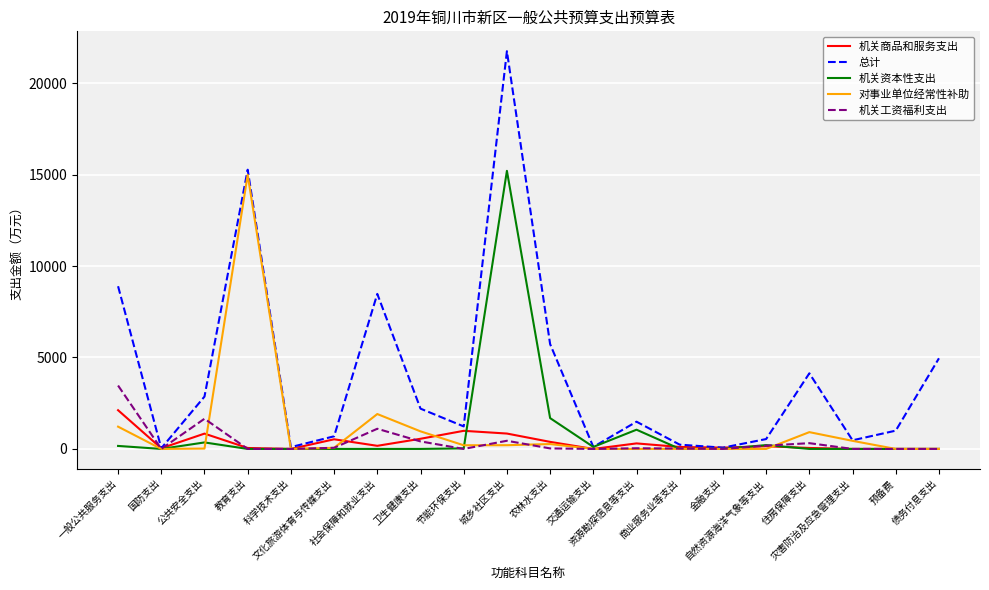

What is the greatest value displayed?

21746